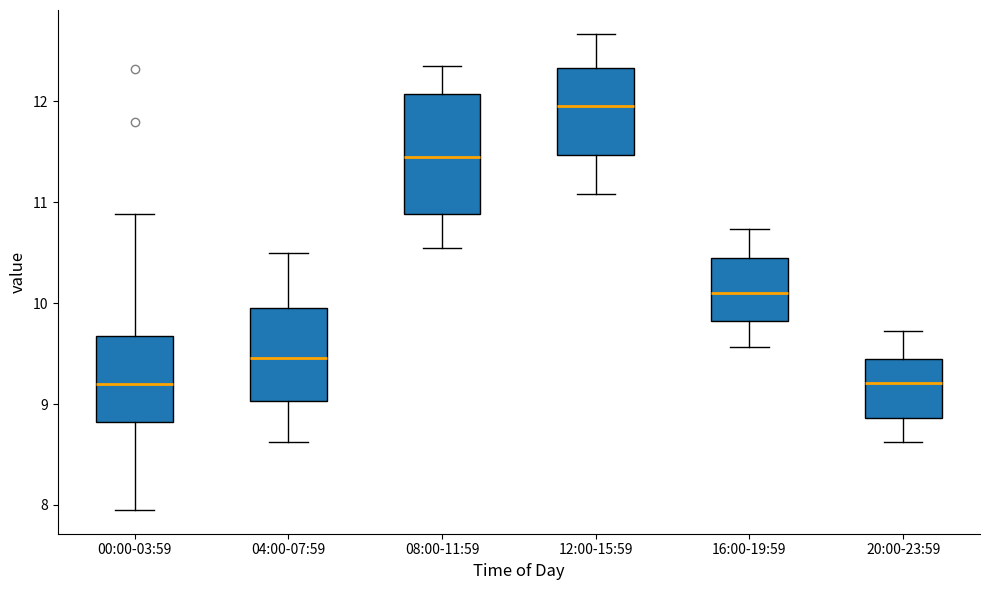

Reading left to right, read every box against the y-axis: the position of its median line, the range the box covers, and the ends of its whiskers. The values are not printed on the chart, so give them approximately, as read against the axis.

00:00-03:59: median 9.2, box 8.8 to 9.7, whiskers 8.0 to 10.9
04:00-07:59: median 9.5, box 9.0 to 9.9, whiskers 8.6 to 10.5
08:00-11:59: median 11.5, box 10.9 to 12.1, whiskers 10.6 to 12.4
12:00-15:59: median 12.0, box 11.5 to 12.3, whiskers 11.1 to 12.7
16:00-19:59: median 10.1, box 9.8 to 10.5, whiskers 9.6 to 10.7
20:00-23:59: median 9.2, box 8.9 to 9.5, whiskers 8.6 to 9.7